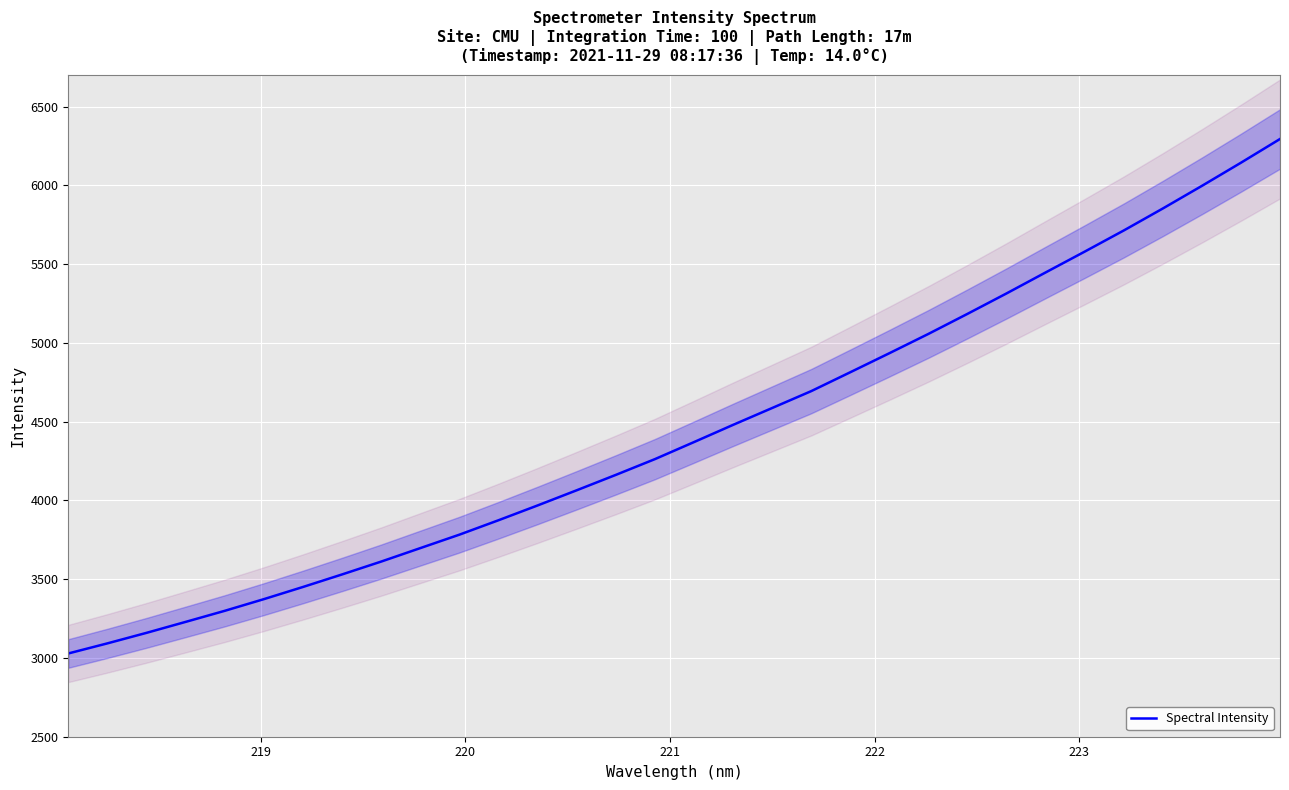

What is the minimum value for Spectral Intensity?

3028.5